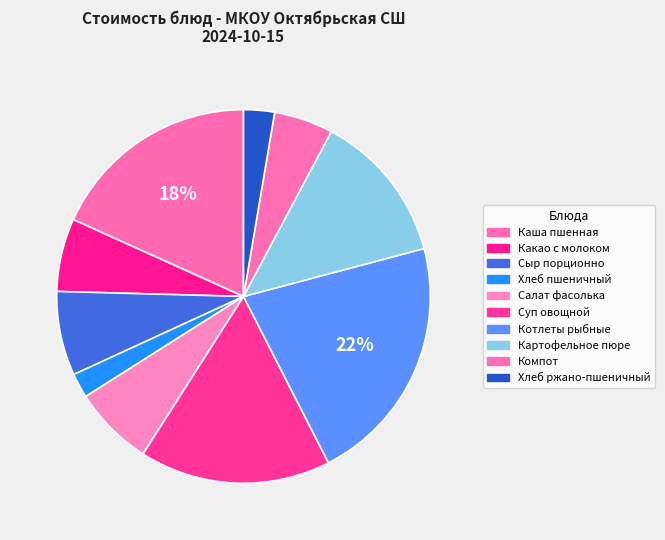

The Хлеб ржано-пшеничный slice represents 3% of the pie. True or false?

True